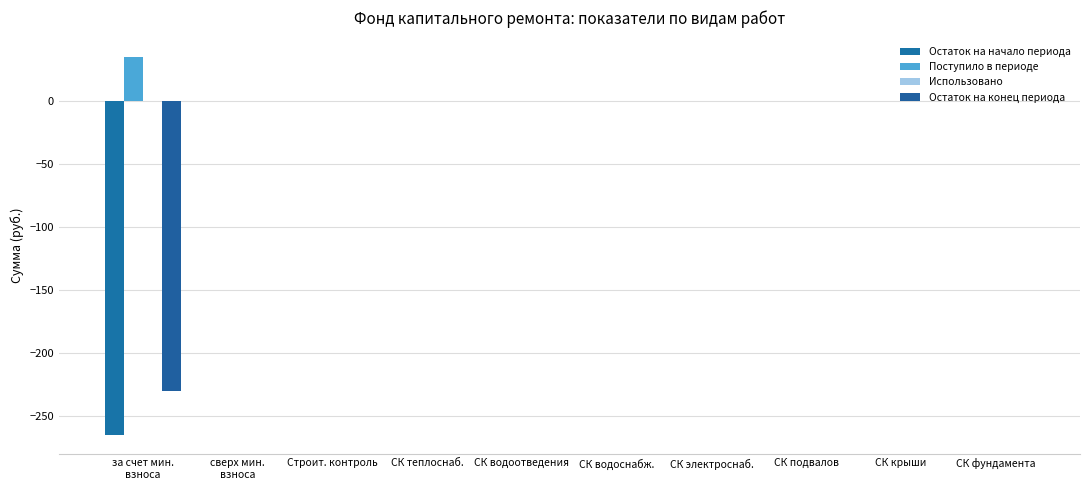

Are the bars grouped side by side (vs. stacked)?

Yes